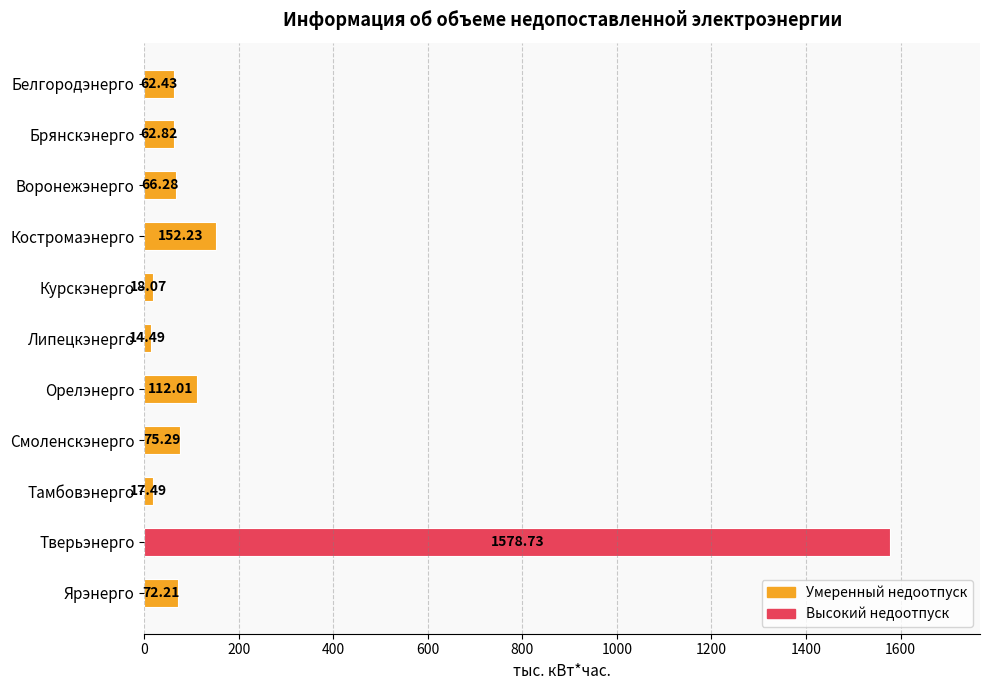

What is the change in value from Курскэнерго to Тверьэнерго?

+1560.7